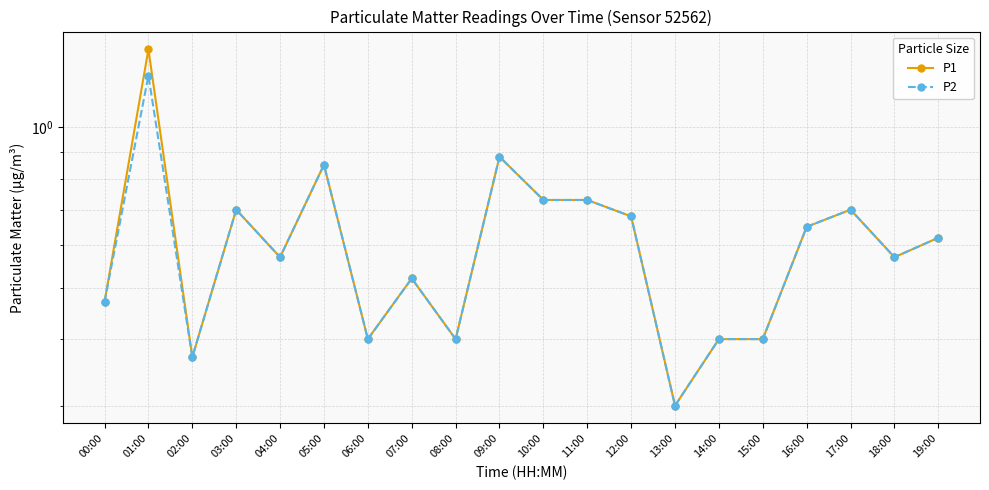

The value of P2 at 12:00 is 0.2. True or false?

False